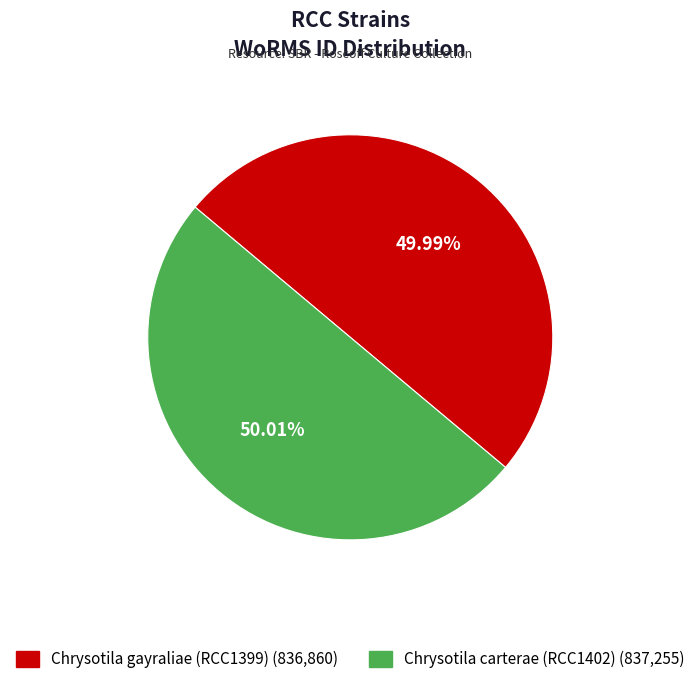

How many slices are in this pie chart?

2